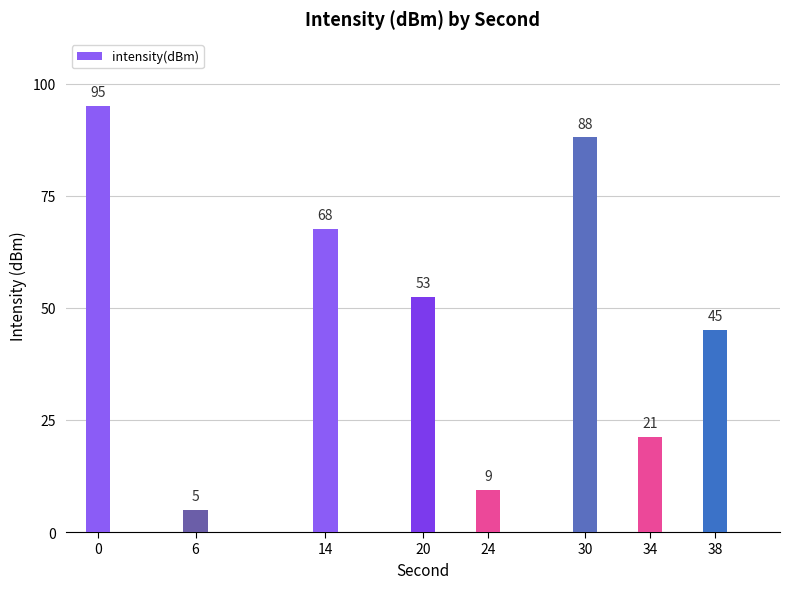

Rank the categories by value from lowest to highest.

6, 24, 34, 38, 20, 14, 30, 0